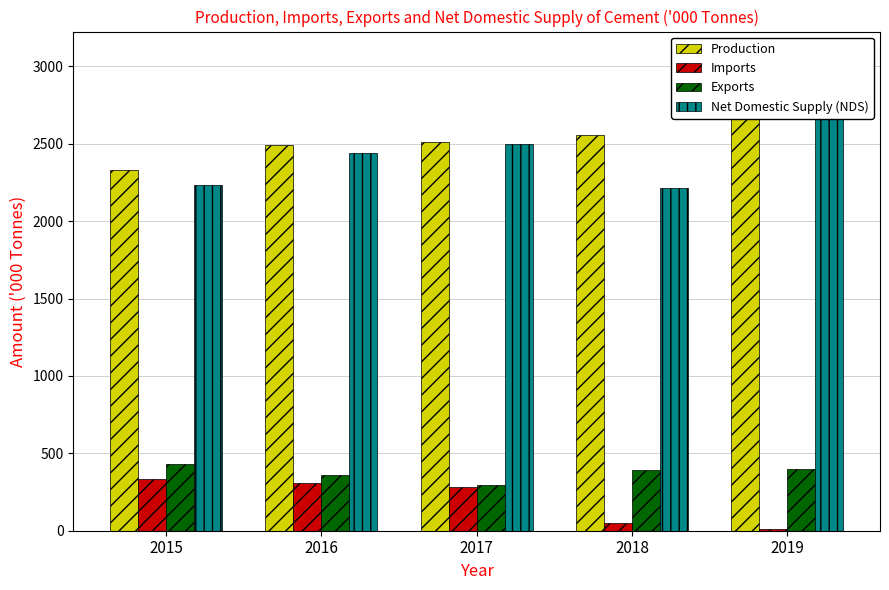

At which category does the chart reach its peak across all series?

2019